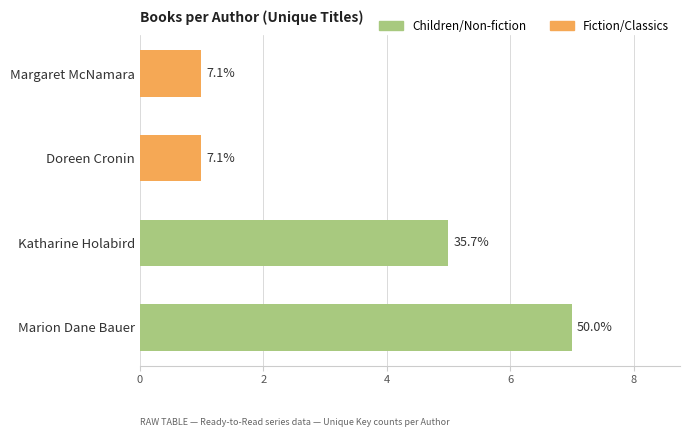

Approximately how many times larger is the value at Marion Dane Bauer compared to Katharine Holabird?

1.4